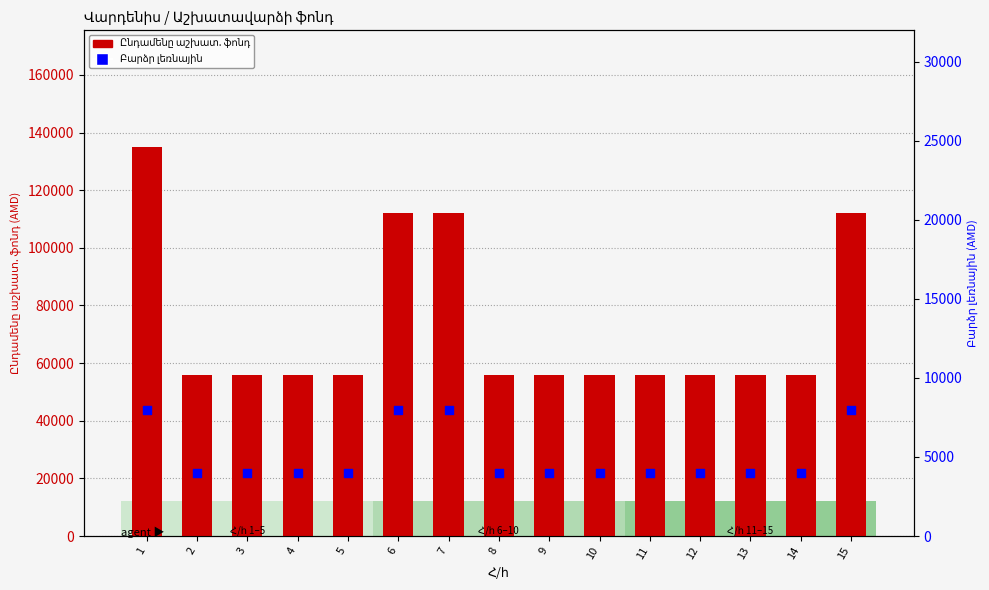

What are all the series names shown in the legend?

Ընդամենը աշխատ. ֆոնդ, Բարձր լեռնային